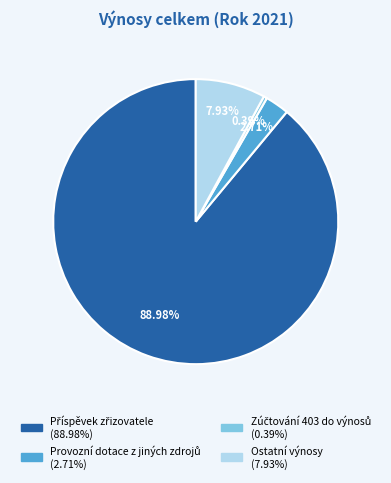

Is there a majority slice in this chart?

Yes